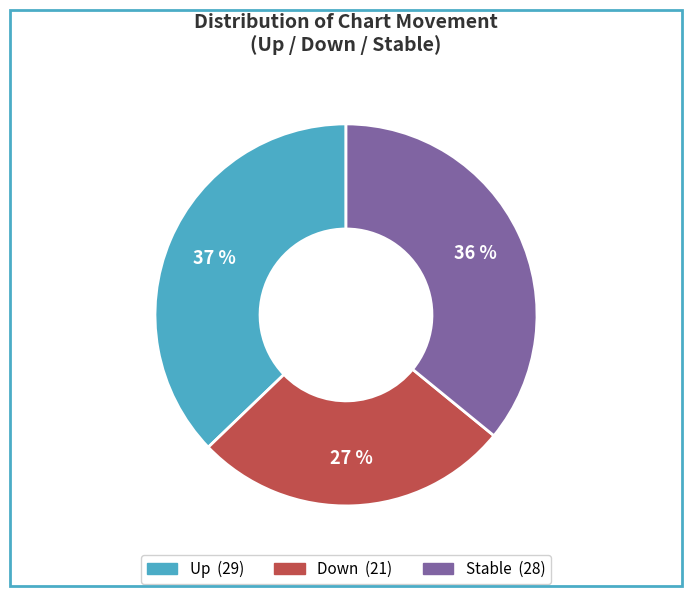

To the nearest percent, what is the average slice percentage?

33%